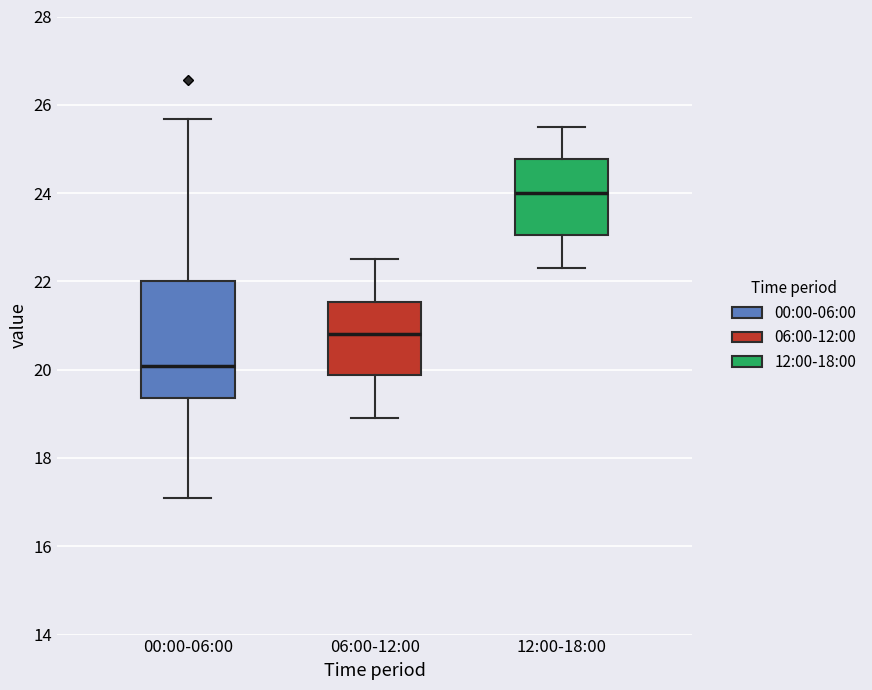

Which box has the lowest median line?

00:00-06:00